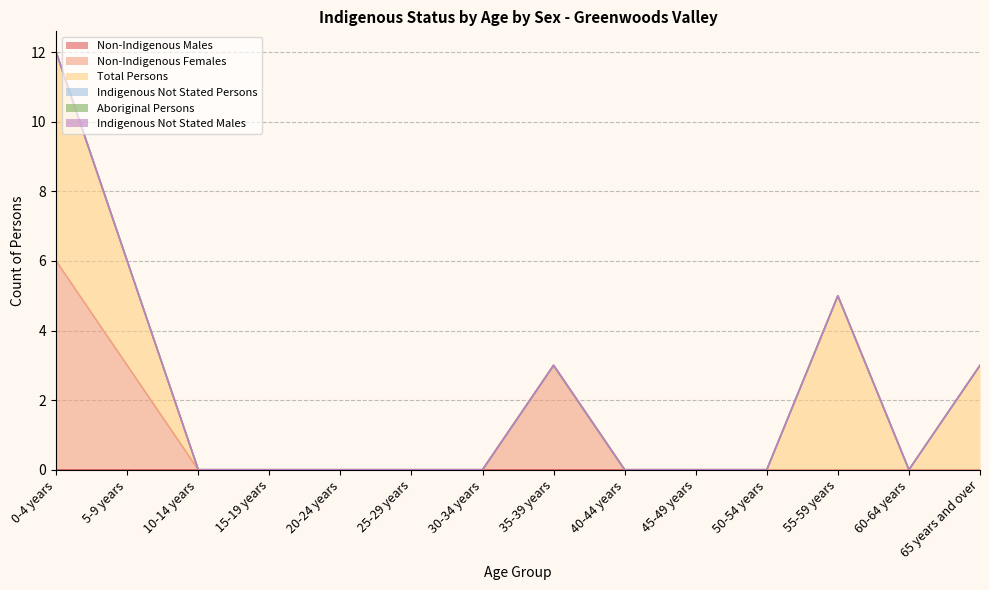

Is it true that Total Persons equals -12 at 50-54 years?

False